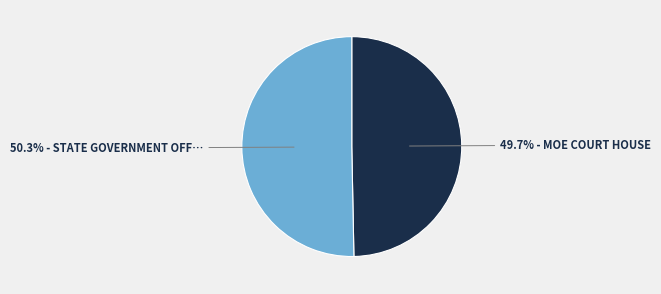

Does any single category account for the majority?

Yes